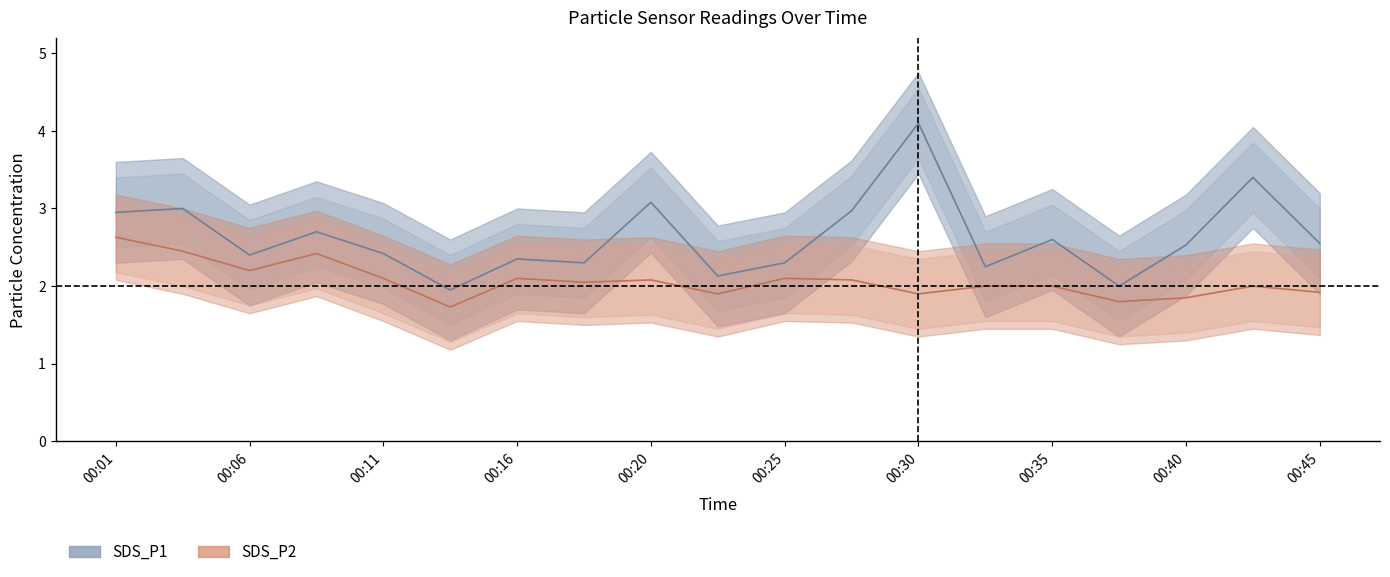

How many interior local peaks does the SDS_P1_upper series have?

7